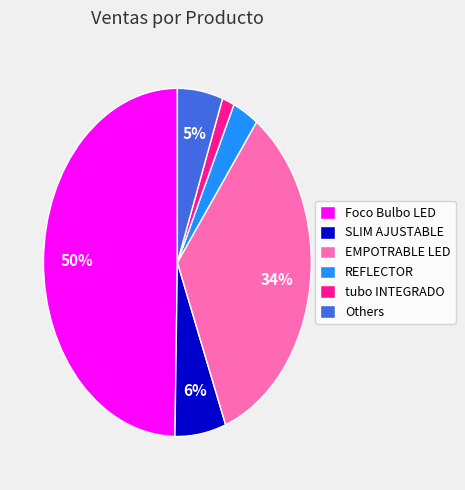

To the nearest percent, what is the average slice percentage?

17%